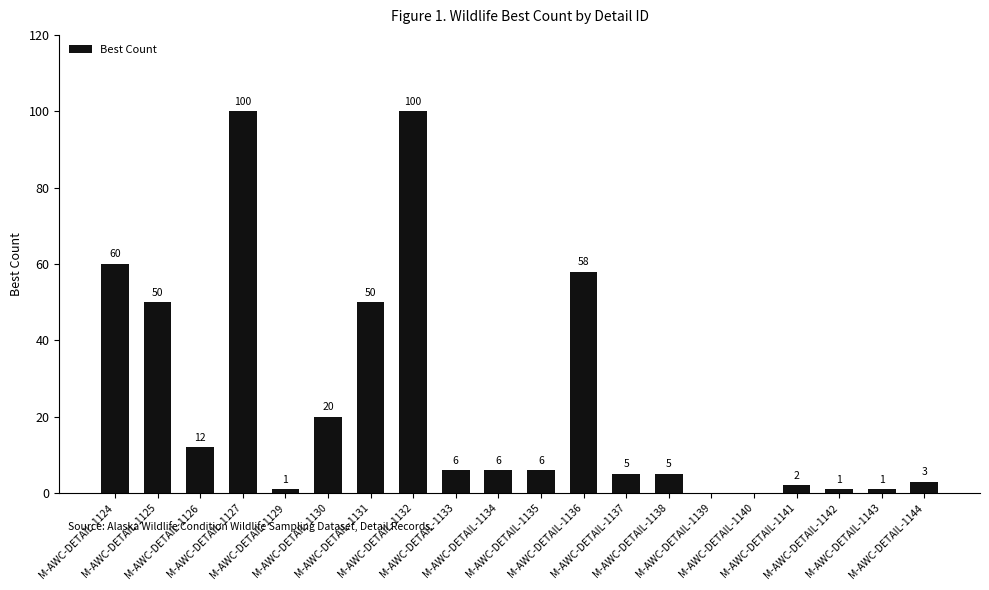

Reading left to right, list all the values displayed in this chart.

M-AWC-DETAIL-1124=60	M-AWC-DETAIL-1125=50	M-AWC-DETAIL-1126=12	M-AWC-DETAIL-1127=100	M-AWC-DETAIL-1129=1	M-AWC-DETAIL-1130=20	M-AWC-DETAIL-1131=50	M-AWC-DETAIL-1132=100	M-AWC-DETAIL-1133=6	M-AWC-DETAIL-1134=6	M-AWC-DETAIL-1135=6	M-AWC-DETAIL-1136=58	M-AWC-DETAIL-1137=5	M-AWC-DETAIL-1138=5	M-AWC-DETAIL-1139=0	M-AWC-DETAIL-1140=0	M-AWC-DETAIL-1141=2	M-AWC-DETAIL-1142=1	M-AWC-DETAIL-1143=1	M-AWC-DETAIL-1144=3